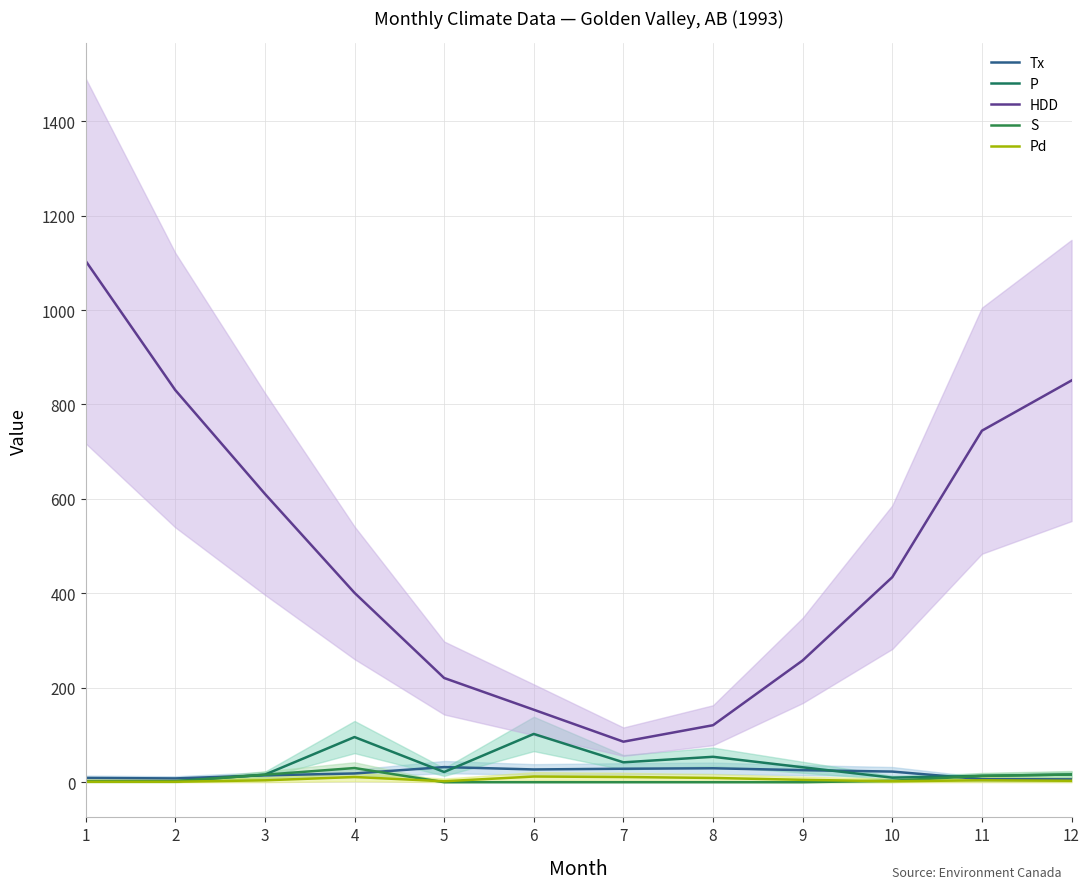

Reading left to right, transcribe all the data shown in this chart.

Tx: 1=9.0	2=8.0	3=14.5	4=18.5	5=32.0	6=27.0	7=28.5	8=29.5	9=25.5	10=22.5	11=6.5	12=6.0
P: 1=2.0	2=1.9	3=16.0	4=95.6	5=21.6	6=102.2	7=42.1	8=53.8	9=31.6	10=9.6	11=13.4	12=16.3
HDD: 1=1104.3	2=830.6	3=610.8	4=401.1	5=220.7	6=153.5	7=85.8	8=120.7	9=257.9	10=434.3	11=744.5	12=850.9
S: 1=2.0	2=1.9	3=15.8	4=30.0	5=0.0	6=0.0	7=0.0	8=0.0	9=0.0	10=3.0	11=13.4	12=16.3
Pd: 1=1.0	2=1.0	3=4.0	4=11.0	5=2.0	6=12.0	7=11.0	8=9.0	9=5.0	10=2.0	11=4.0	12=3.0